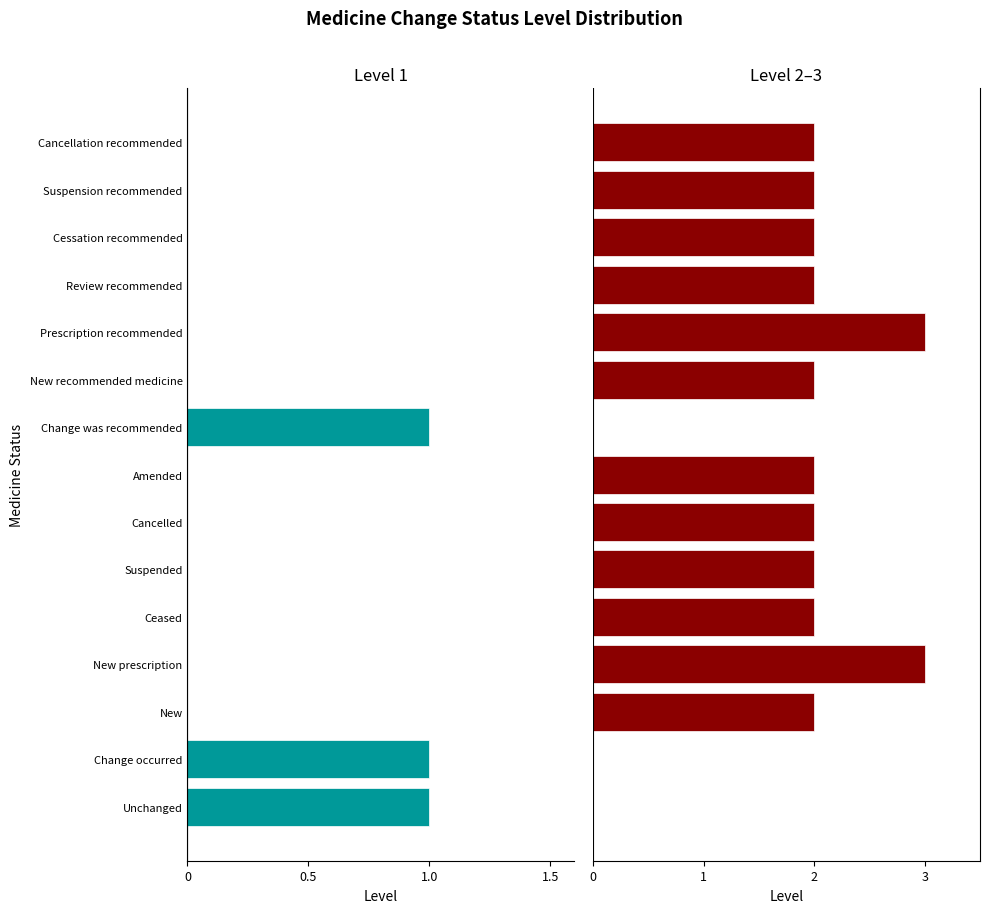

Count the number of data series in this chart.

2